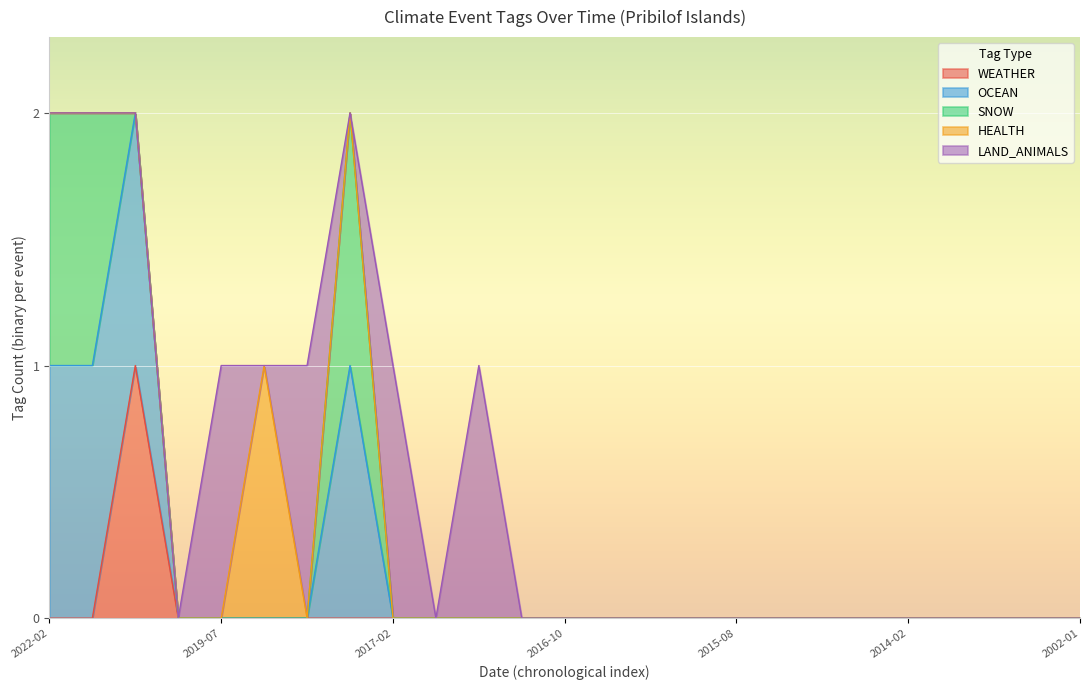

What is the difference between the maximum and second lowest values in the WEATHER series?

1